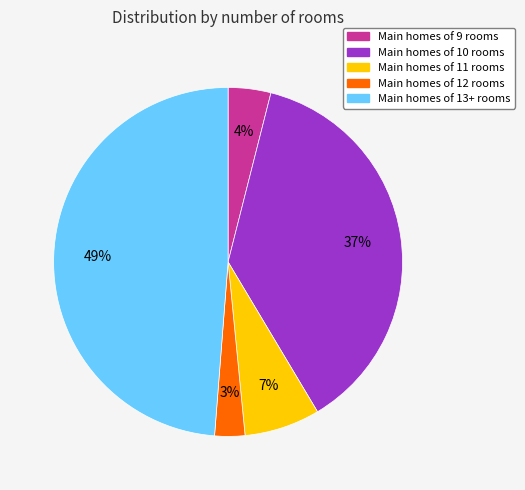

Is the sum of Main homes of 9 rooms and Main homes of 13+ rooms greater than half?

Yes